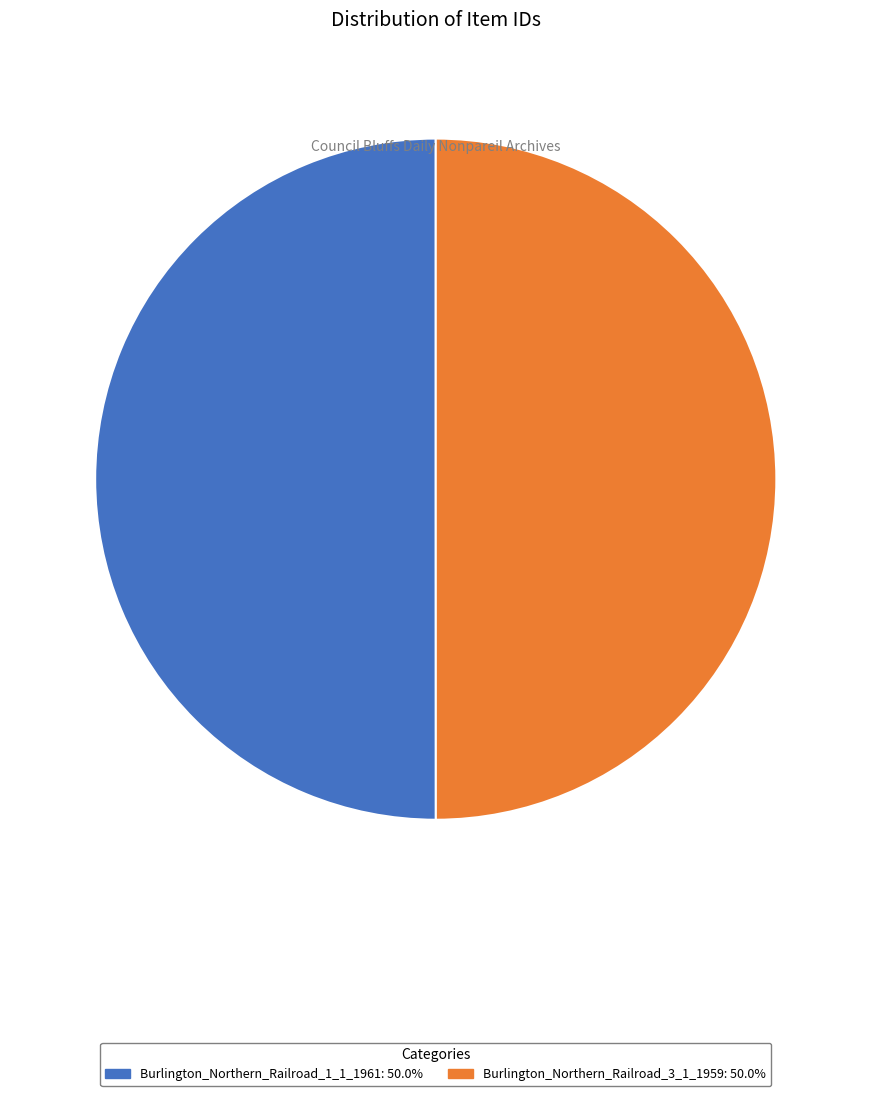

Is the sum of Burlington_Northern_Railroad_1_1_1961: 50.0% and Burlington_Northern_Railroad_3_1_1959: 50.0% greater than half?

Yes